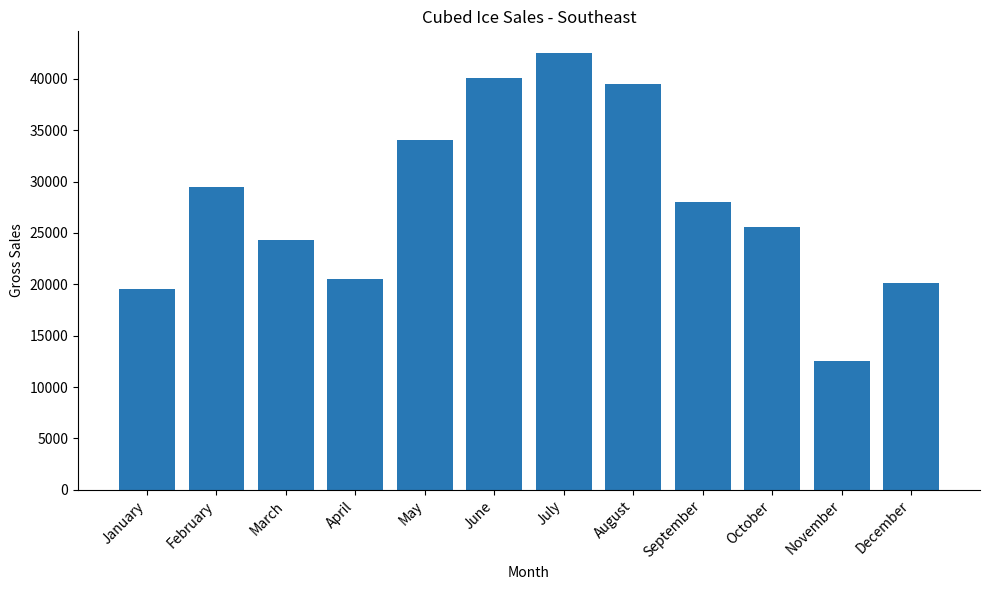

What is the change in value from March to September?

+3700